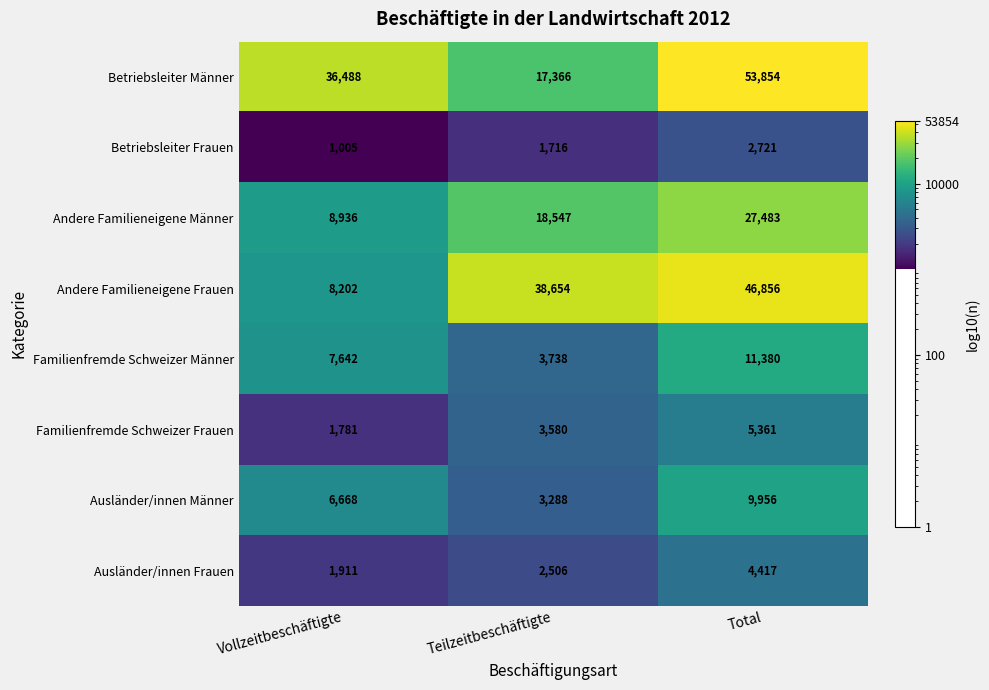

The value of Betriebsleiter Männer at Teilzeitbeschäftigte is 17366. True or false?

True